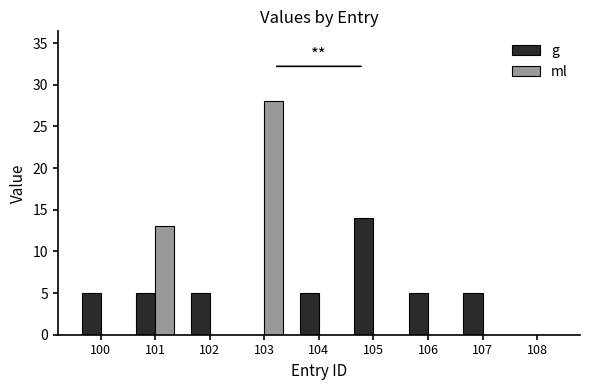

Which series changed the most between 103 and 106?

ml